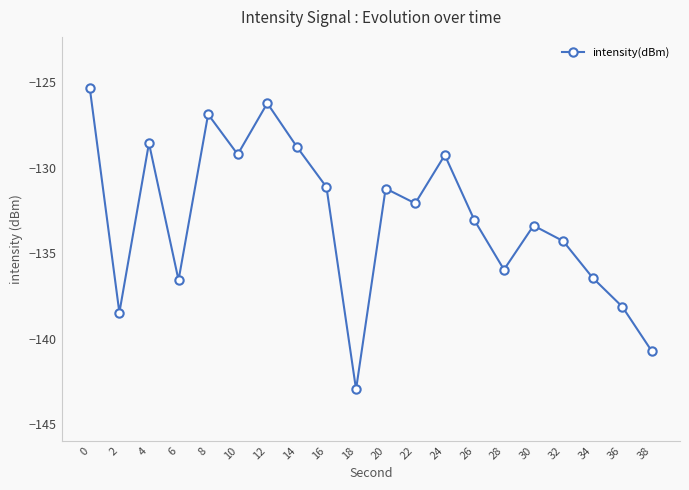

What is the sum of all values?

-2658.9